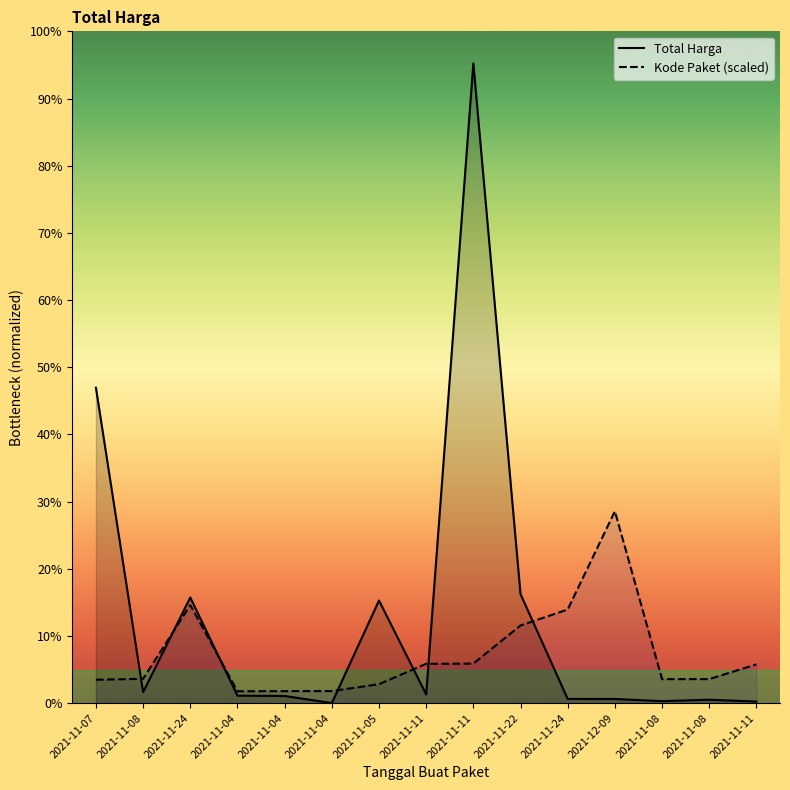

The value of Total Harga at 2021-11-07 is 1425867900.0. True or false?

True